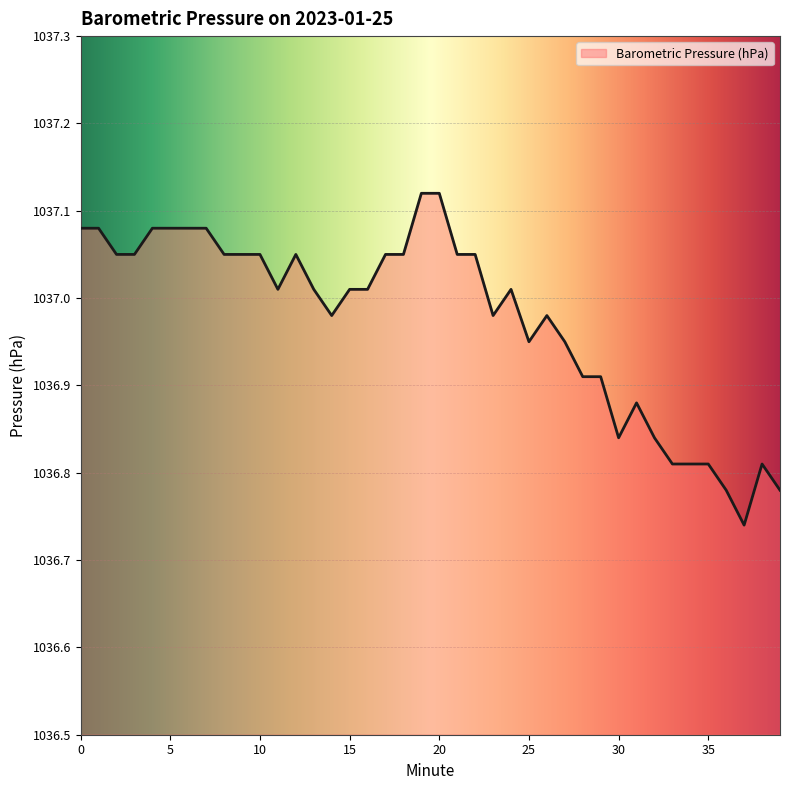

At which category does the chart reach its minimum across all series?

37